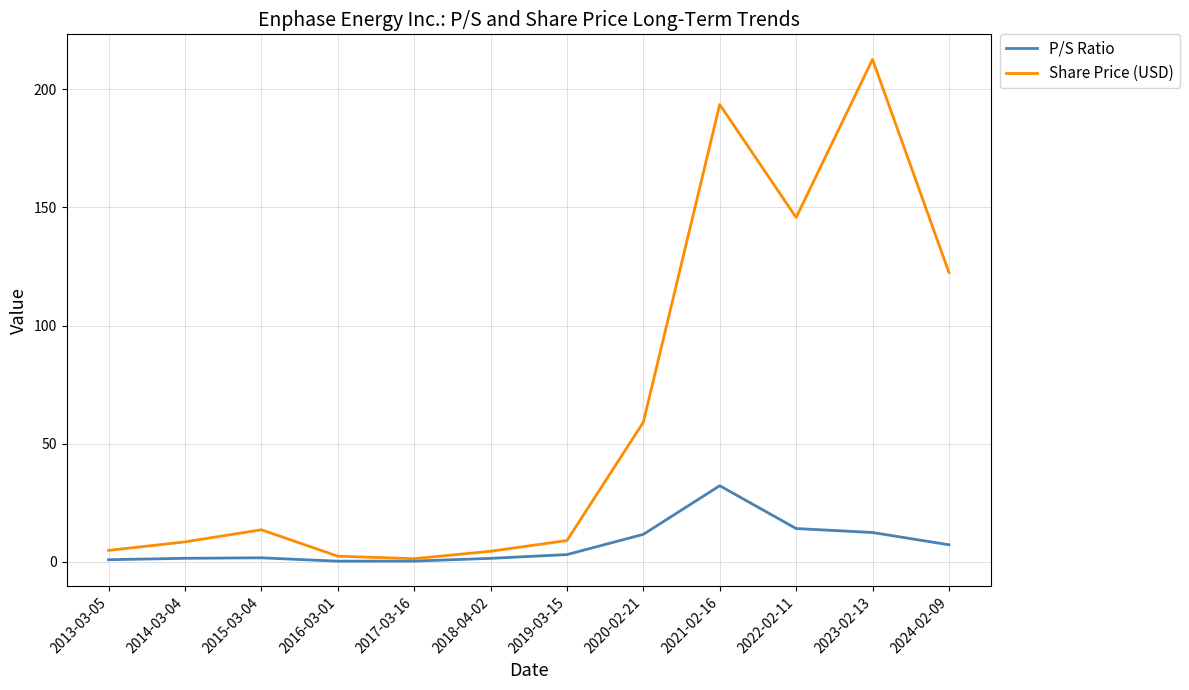

Which series has the largest range (max minus min)?

Share Price (USD)